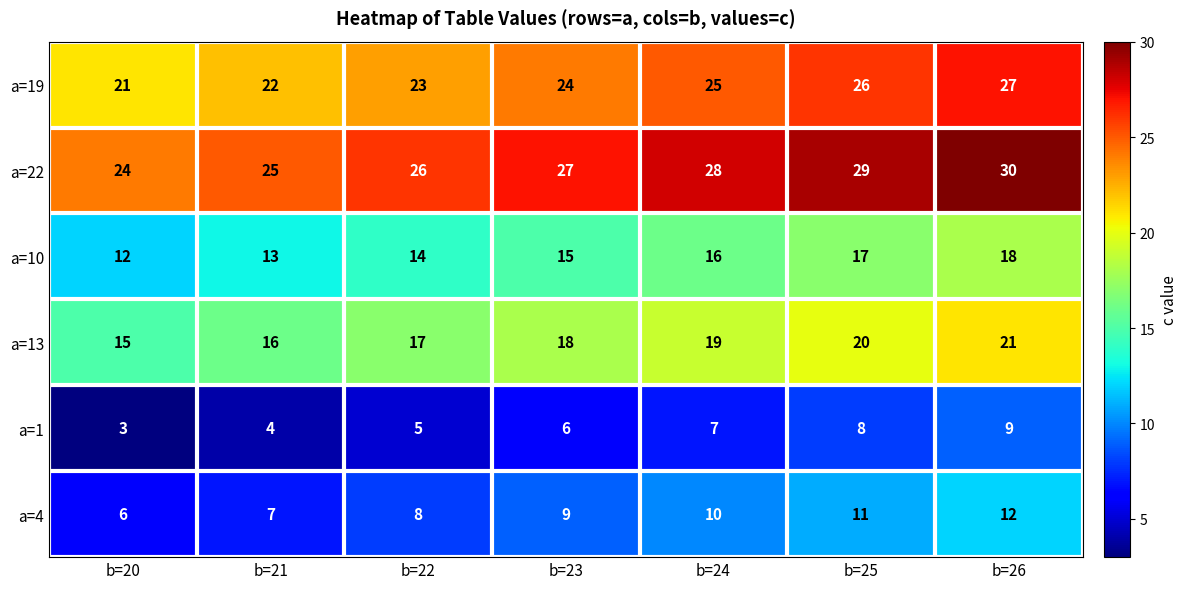

Rank the series at b=20 from lowest to highest value.

a=1, a=4, a=10, a=13, a=19, a=22